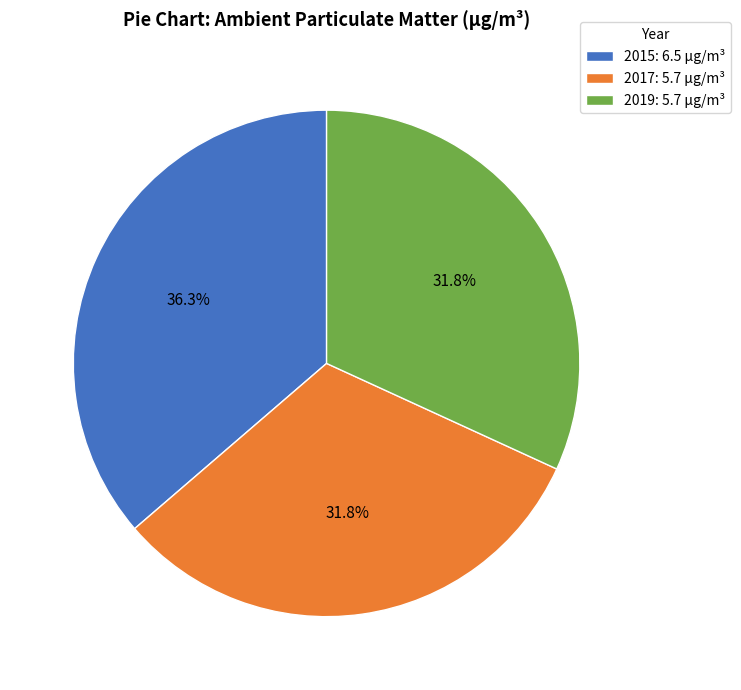

Does 2015 represent more than half of the total?

No